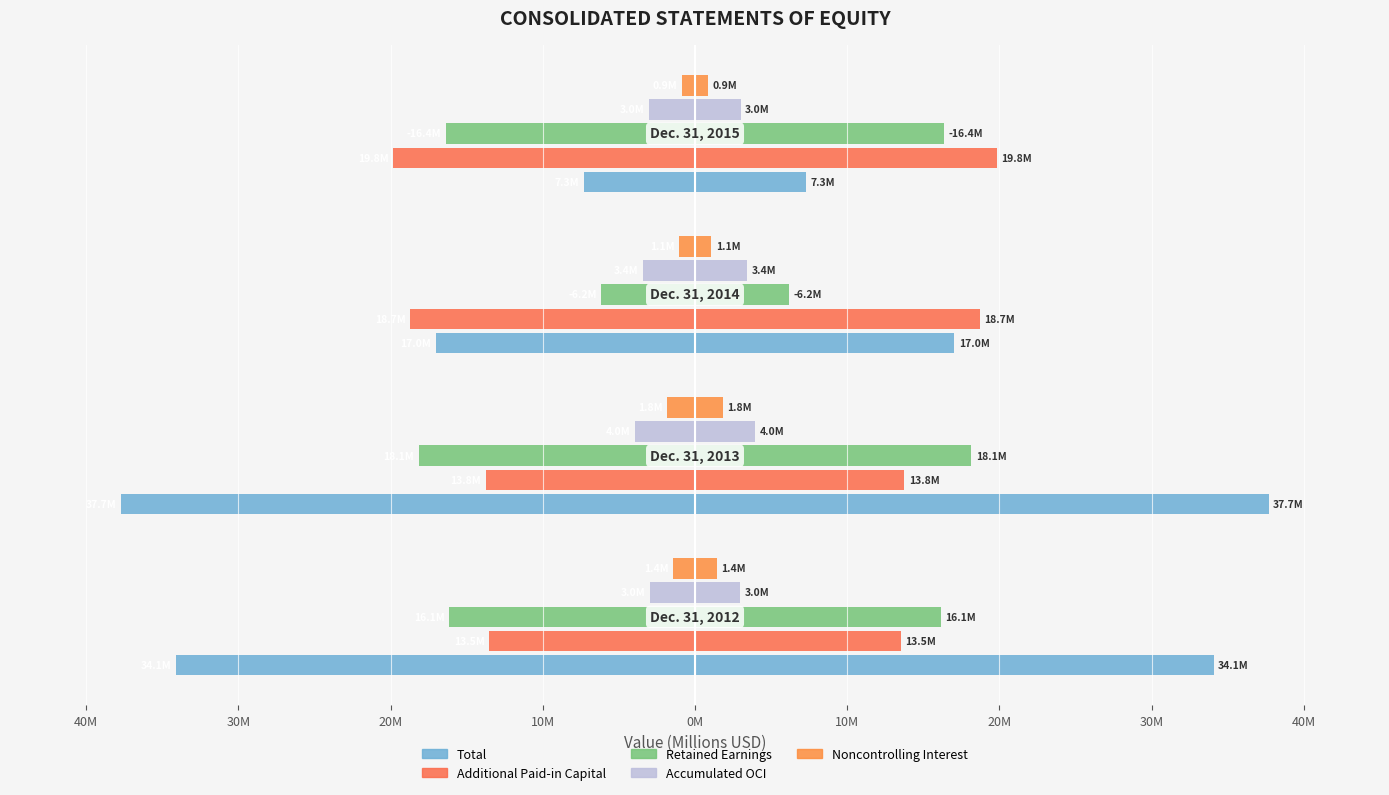

Rank the series at 20M from lowest to highest value.

Additional Paid-in Capital, Retained Earnings, Total, Accumulated OCI, Noncontrolling Interest